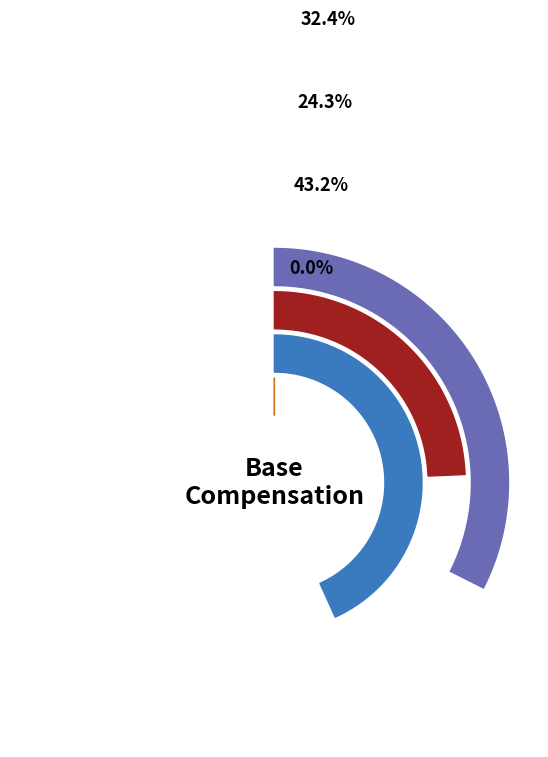

Does Administration represent more than half of the total?

No